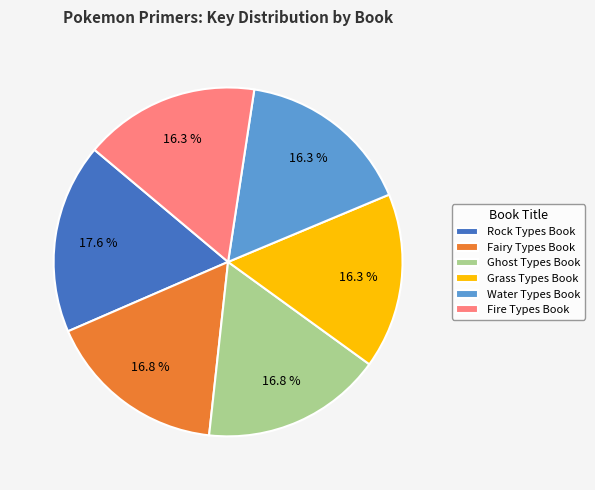

To the nearest percent, what percentage of the pie is Fire Types Book?

16%